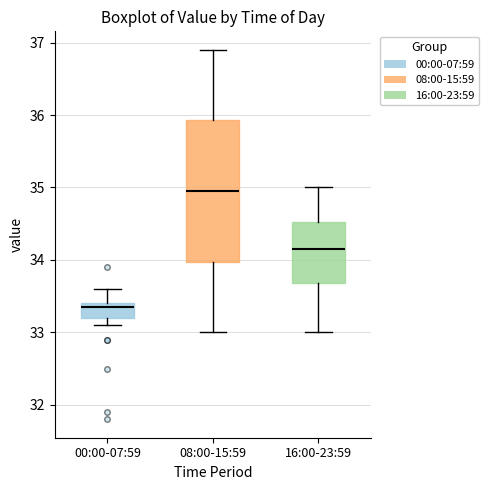

Comparing the boxes themselves (not the whiskers), which one is the tallest?

08:00-15:59